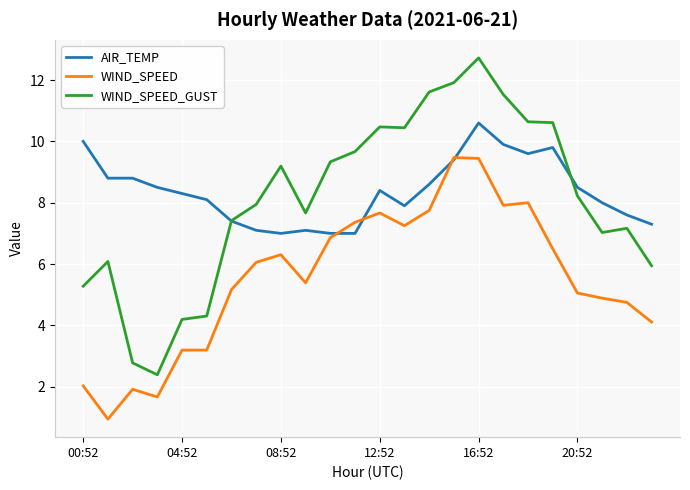

Which series has the largest range (max minus min)?

WIND_SPEED_GUST